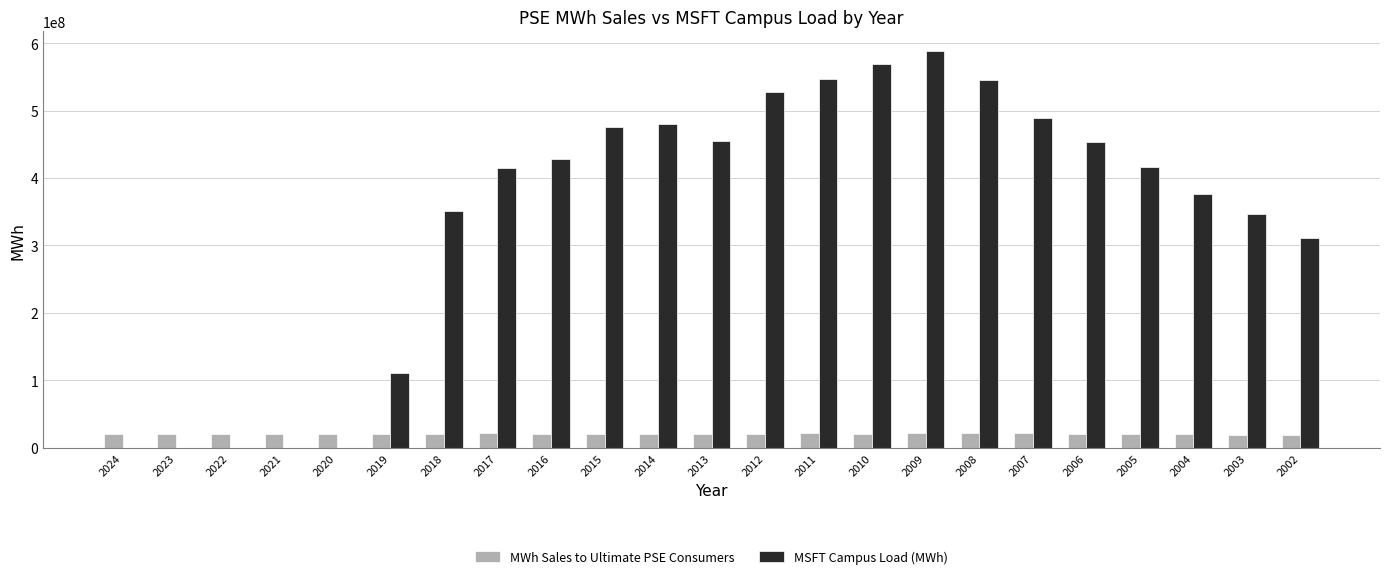

What are all the series names shown in the legend?

MWh Sales to Ultimate PSE Consumers, MSFT Campus Load (MWh)